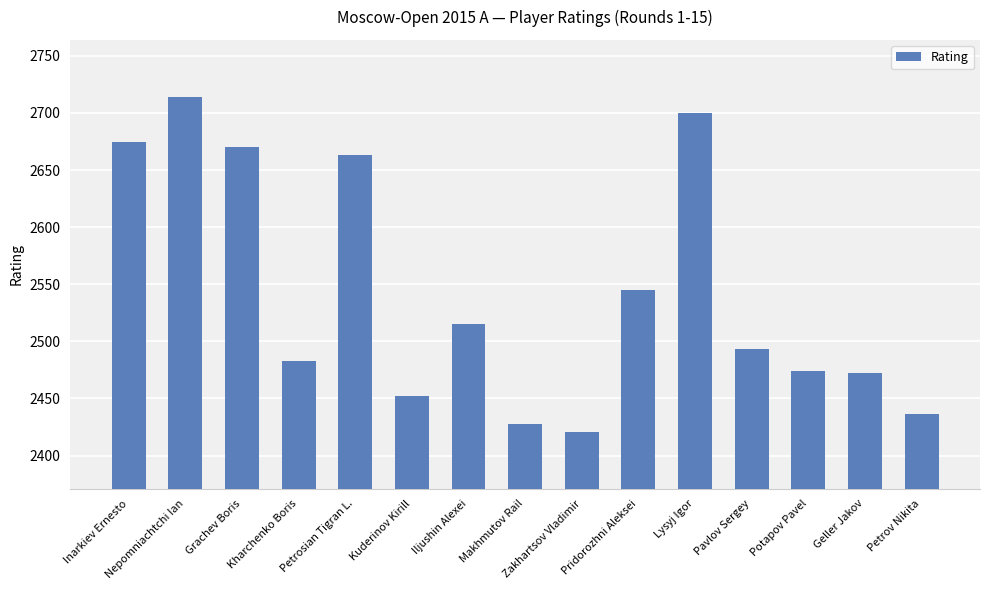

At which label does the data first exceed 2493?

Inarkiev Ernesto